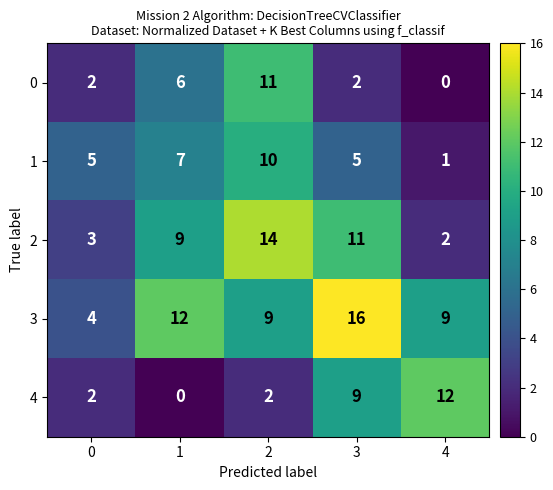

At 2, list the series in order from largest to smallest.

2, 0, 1, 3, 4